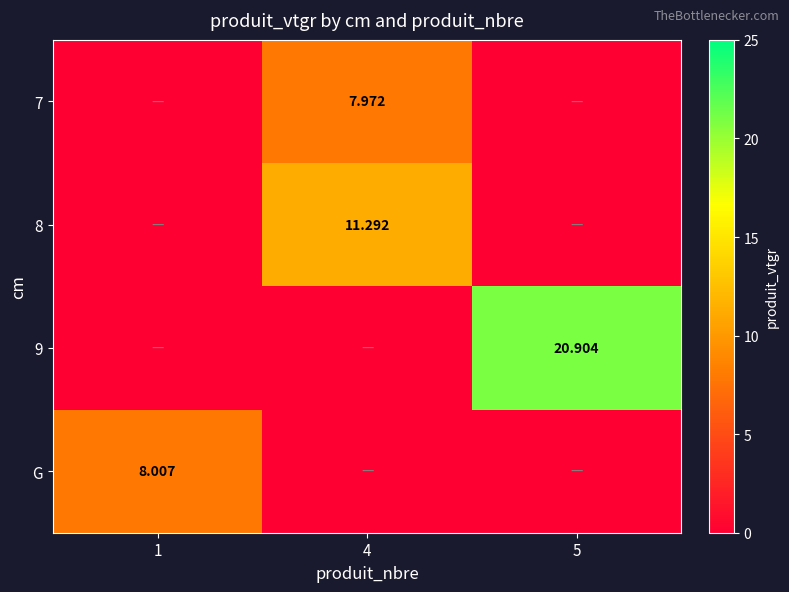

Rank the series by their maximum value, from highest to lowest.

9, 8, G, 7